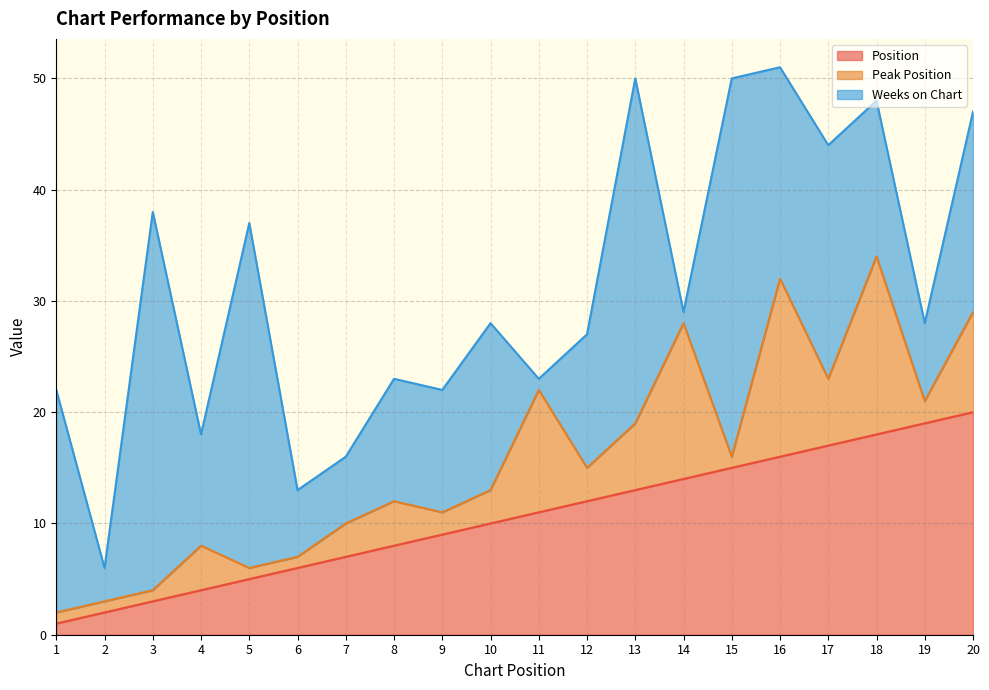

How many data points in Position are less than 11?

10